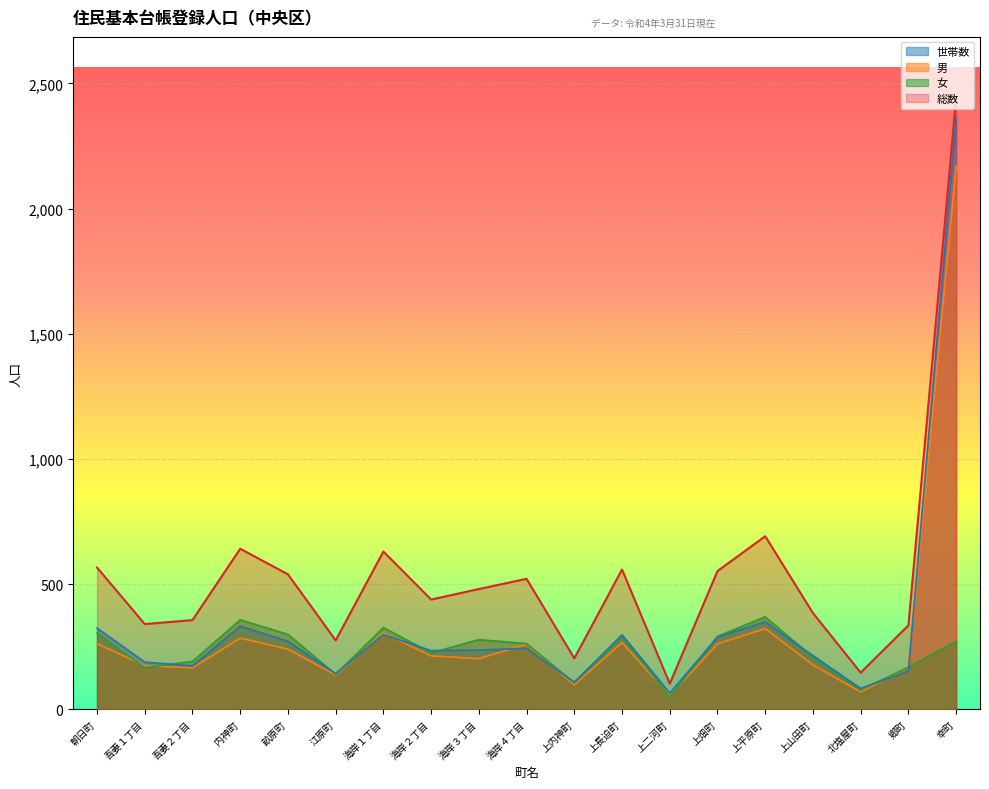

The 女 series shows 357 at 内神町. True or false?

True